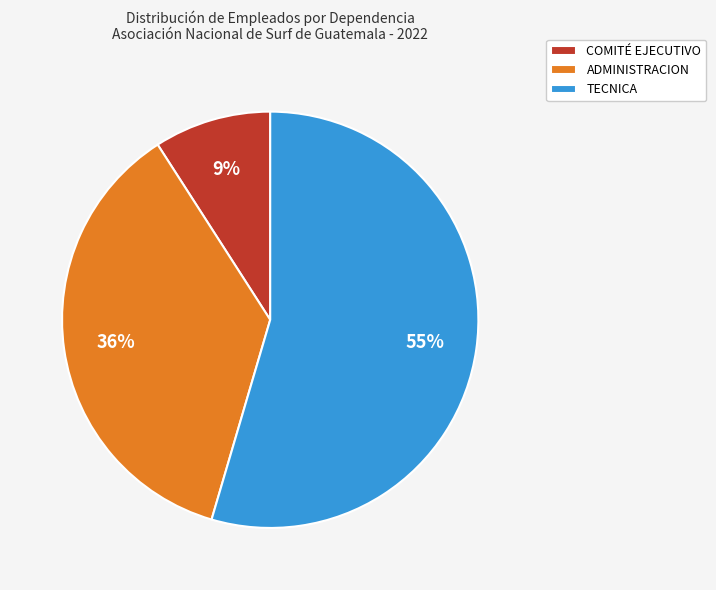

To the nearest percent, what is the average slice percentage?

33%